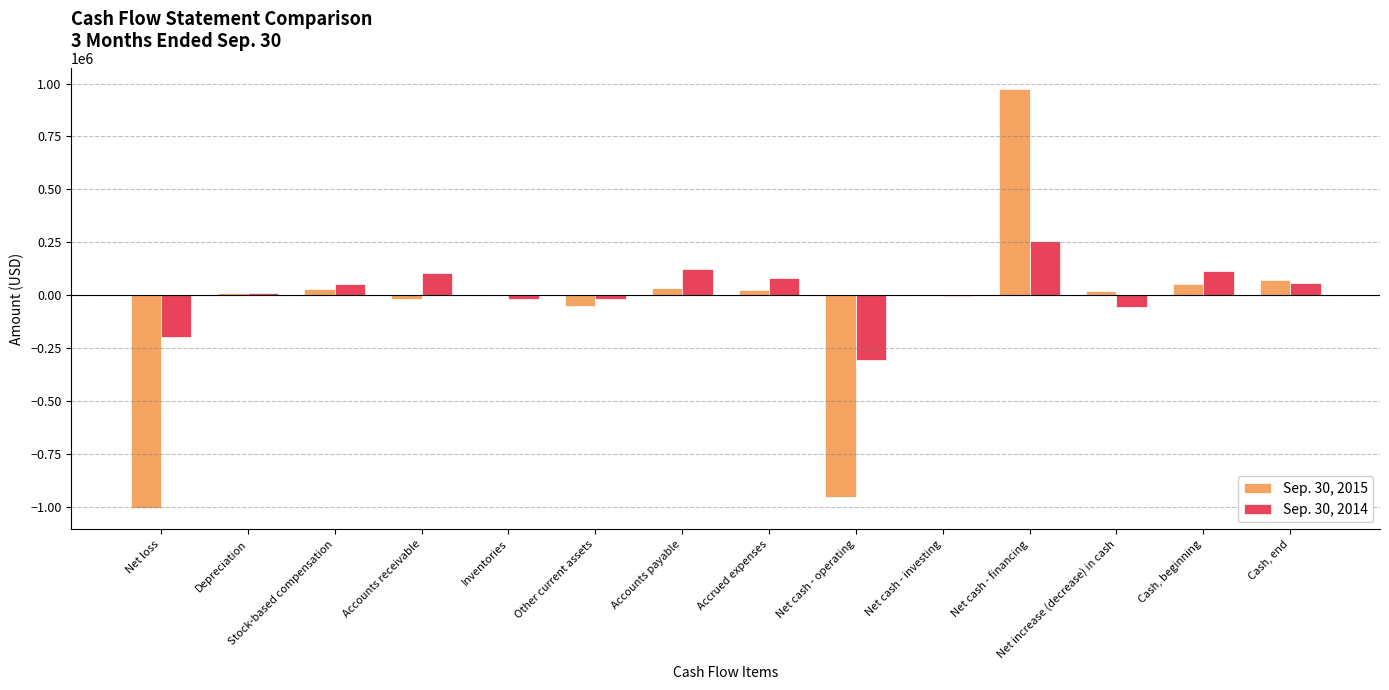

Which series has the largest total across all categories?

Sep. 30, 2014